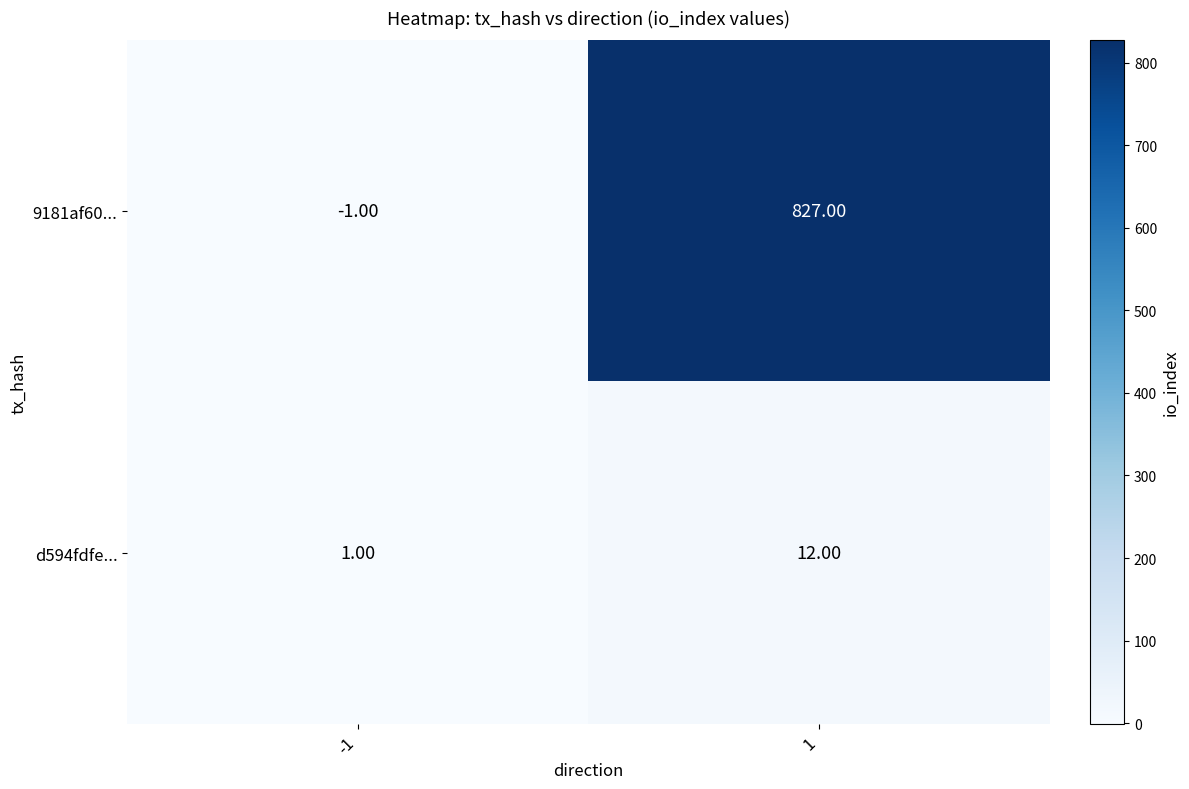

At how many categories does at least one series exceed 455?

1